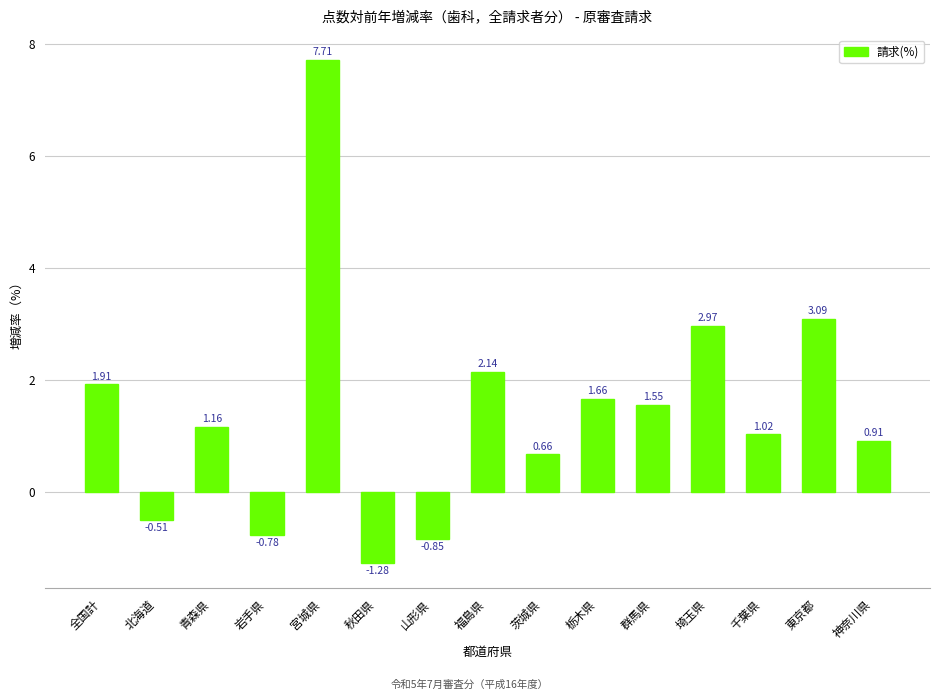

The value at 茨城県 is 1.0. True or false?

False